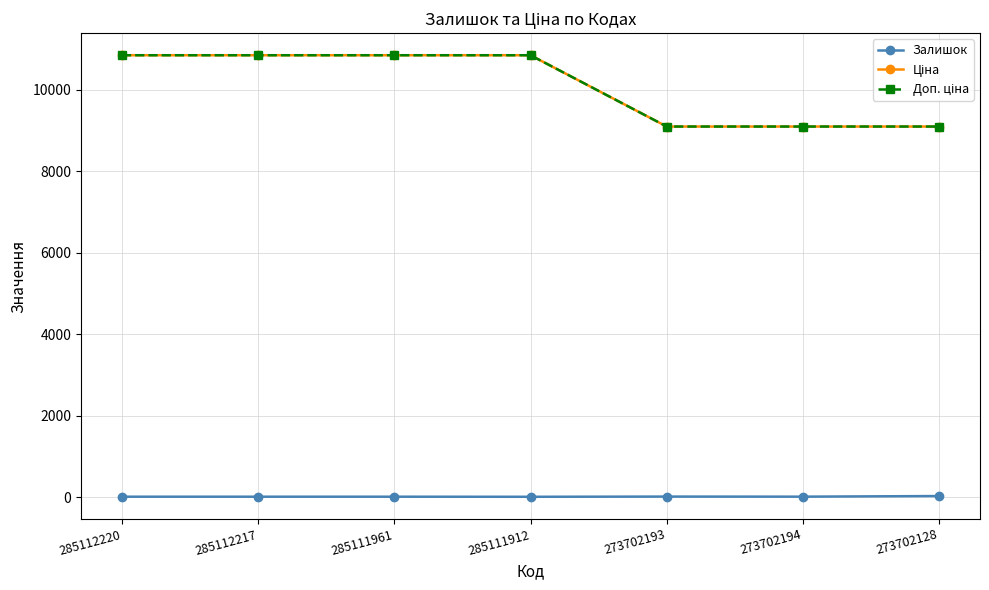

True or false: Доп. ціна and Залишок cross at least once.

False